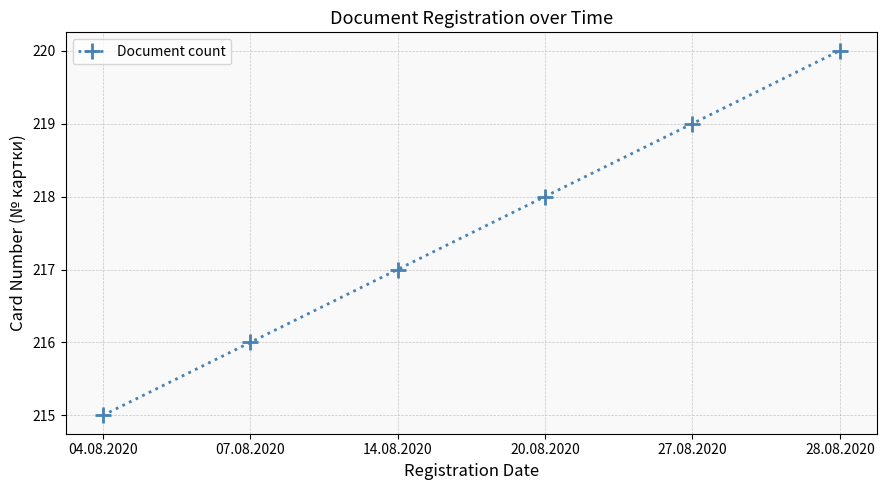

Rank the categories by value from lowest to highest.

04.08.2020, 07.08.2020, 14.08.2020, 20.08.2020, 27.08.2020, 28.08.2020